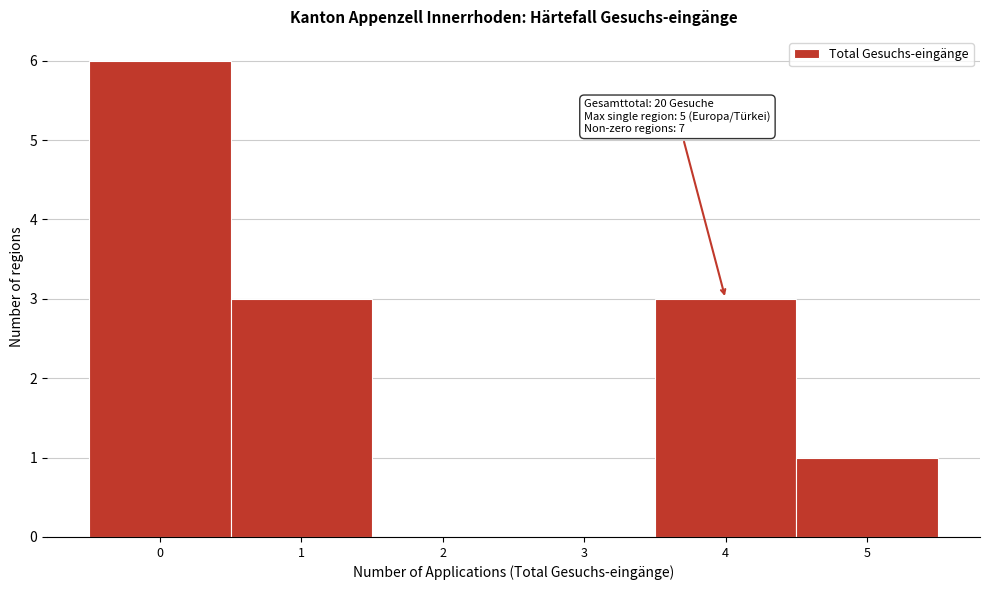

Over which range of the x-axis is the bar tallest?

-0.5 to 0.5